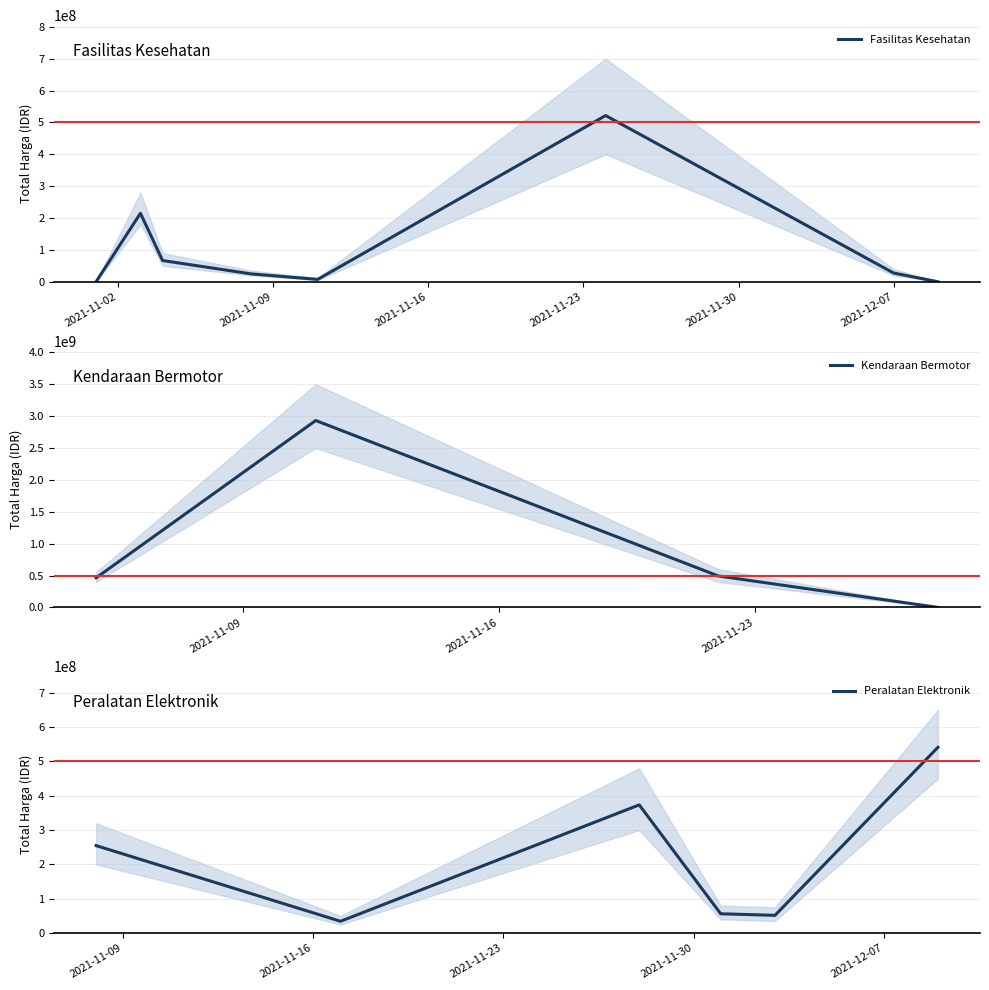

What is the average value of the Kendaraan Bermotor series?

972141025